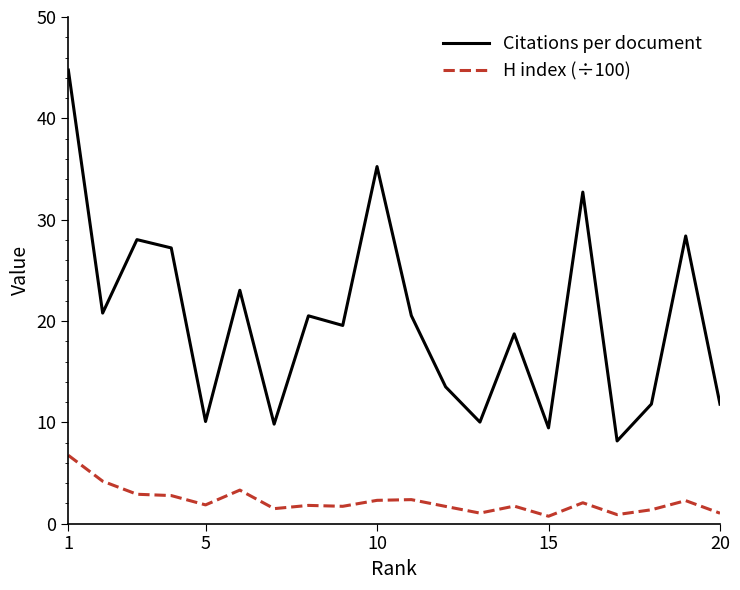

What are all the series names shown in the legend?

Citations per document, H index (÷100)